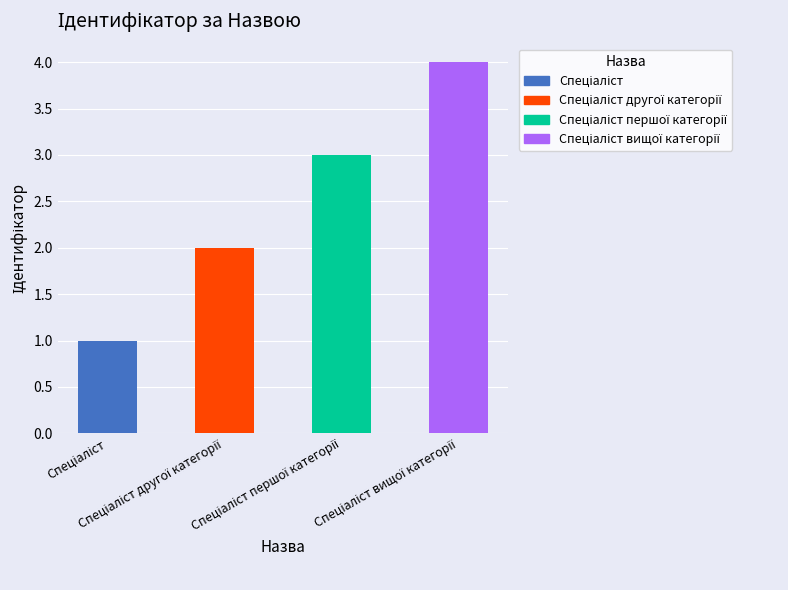

What is the difference between the maximum and minimum values?

3